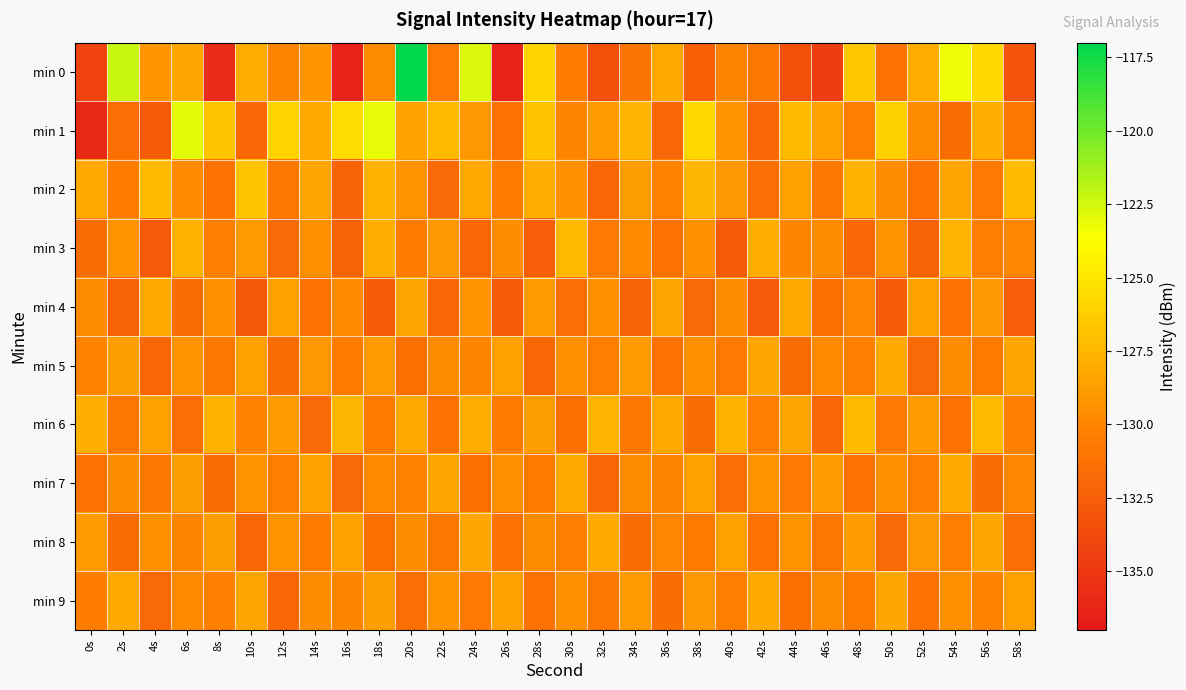

Reading left to right, transcribe all the data shown in this chart.

min 0: 0s=-134.2	2s=-122.3	4s=-129.1	6s=-128.3	8s=-135.8	10s=-127.9	12s=-130.0	14s=-129.2	16s=-136.3	18s=-129.7	20s=-117.0	22s=-130.7	24s=-122.7	26s=-136.3	28s=-125.9	30s=-130.5	32s=-133.3	34s=-131.0	36s=-128.1	38s=-132.3	40s=-130.1	42s=-130.8	44s=-133.3	46s=-134.5	48s=-126.6	50s=-131.1	52s=-127.9	54s=-123.3	56s=-125.6	58s=-133.2
min 1: 0s=-136.0	2s=-131.4	4s=-132.6	6s=-123.0	8s=-126.7	10s=-131.8	12s=-125.9	14s=-128.2	16s=-125.5	18s=-123.0	20s=-128.5	22s=-127.3	24s=-129.1	26s=-131.2	28s=-126.8	30s=-130.1	32s=-128.9	34s=-127.5	36s=-132.0	38s=-125.7	40s=-129.3	42s=-131.8	44s=-127.2	46s=-128.6	48s=-130.4	50s=-126.1	52s=-129.7	54s=-131.5	56s=-127.8	58s=-130.9
min 2: 0s=-128.1	2s=-130.5	4s=-127.3	6s=-129.8	8s=-131.2	10s=-126.7	12s=-130.9	14s=-128.4	16s=-132.1	18s=-127.6	20s=-129.3	22s=-131.7	24s=-128.2	26s=-130.6	28s=-127.9	30s=-129.5	32s=-131.8	34s=-128.7	36s=-130.2	38s=-127.4	40s=-129.1	42s=-131.4	44s=-128.5	46s=-130.8	48s=-127.7	50s=-129.6	52s=-131.1	54s=-128.3	56s=-130.7	58s=-127.2
min 3: 0s=-131.5	2s=-129.2	4s=-132.8	6s=-127.6	8s=-130.3	10s=-128.9	12s=-131.7	14s=-129.4	16s=-132.1	18s=-127.8	20s=-130.5	22s=-129.1	24s=-131.9	26s=-129.6	28s=-132.4	30s=-127.3	32s=-130.7	34s=-129.8	36s=-131.2	38s=-129.5	40s=-132.6	42s=-127.9	44s=-130.1	46s=-129.7	48s=-131.8	50s=-129.3	52s=-132.2	54s=-127.5	56s=-130.4	58s=-129.9
min 4: 0s=-129.7	2s=-132.3	4s=-128.1	6s=-131.6	8s=-129.4	10s=-132.9	12s=-128.6	14s=-131.2	16s=-129.8	18s=-132.5	20s=-128.3	22s=-131.8	24s=-129.2	26s=-132.7	28s=-128.8	30s=-131.4	32s=-129.5	34s=-132.1	36s=-128.4	38s=-131.7	40s=-129.6	42s=-132.8	44s=-128.2	46s=-131.3	48s=-129.9	50s=-132.6	52s=-128.5	54s=-131.1	56s=-129.1	58s=-132.4
min 5: 0s=-130.2	2s=-128.7	4s=-131.9	6s=-129.3	8s=-130.8	10s=-128.5	12s=-131.6	14s=-129.1	16s=-130.5	18s=-128.9	20s=-131.3	22s=-129.7	24s=-130.1	26s=-128.6	28s=-131.8	30s=-129.5	32s=-130.4	34s=-128.8	36s=-131.2	38s=-129.4	40s=-130.7	42s=-128.3	44s=-131.5	46s=-129.8	48s=-130.3	50s=-128.1	52s=-131.7	54s=-129.6	56s=-130.6	58s=-128.4
min 6: 0s=-127.8	2s=-130.9	4s=-128.5	6s=-131.4	8s=-127.6	10s=-130.2	12s=-128.8	14s=-131.7	16s=-127.4	18s=-130.6	20s=-128.2	22s=-131.1	24s=-127.9	26s=-130.5	28s=-128.7	30s=-131.3	32s=-127.5	34s=-130.8	36s=-128.1	38s=-131.6	40s=-127.7	42s=-130.4	44s=-128.4	46s=-131.8	48s=-127.2	50s=-130.7	52s=-128.9	54s=-131.2	56s=-127.3	58s=-130.3
min 7: 0s=-131.1	2s=-129.6	4s=-130.8	6s=-128.7	8s=-131.5	10s=-129.3	12s=-130.4	14s=-128.5	16s=-131.7	18s=-129.8	20s=-130.2	22s=-128.3	24s=-131.3	26s=-129.5	28s=-130.6	30s=-128.1	32s=-131.8	34s=-129.7	36s=-130.1	38s=-128.6	40s=-131.4	42s=-129.2	44s=-130.7	46s=-128.8	48s=-131.2	50s=-129.4	52s=-130.3	54s=-128.2	56s=-131.6	58s=-129.9
min 8: 0s=-128.9	2s=-131.6	4s=-129.4	6s=-130.1	8s=-128.7	10s=-131.8	12s=-129.2	14s=-130.5	16s=-128.5	18s=-131.3	20s=-129.6	22s=-130.8	24s=-128.3	26s=-131.1	28s=-129.7	30s=-130.3	32s=-128.1	34s=-131.5	36s=-129.9	38s=-130.6	40s=-128.6	42s=-131.2	44s=-129.3	46s=-130.9	48s=-128.8	50s=-131.7	52s=-129.1	54s=-130.4	56s=-128.4	58s=-131.4
min 9: 0s=-130.5	2s=-128.2	4s=-131.7	6s=-129.8	8s=-130.3	10s=-128.4	12s=-131.9	14s=-129.6	16s=-130.1	18s=-128.7	20s=-131.4	22s=-129.2	24s=-130.7	26s=-128.5	28s=-131.2	30s=-129.4	32s=-130.8	34s=-128.9	36s=-131.6	38s=-129.1	40s=-130.4	42s=-128.1	44s=-131.3	46s=-129.7	48s=-130.6	50s=-128.3	52s=-131.1	54s=-129.5	56s=-130.2	58s=-128.6